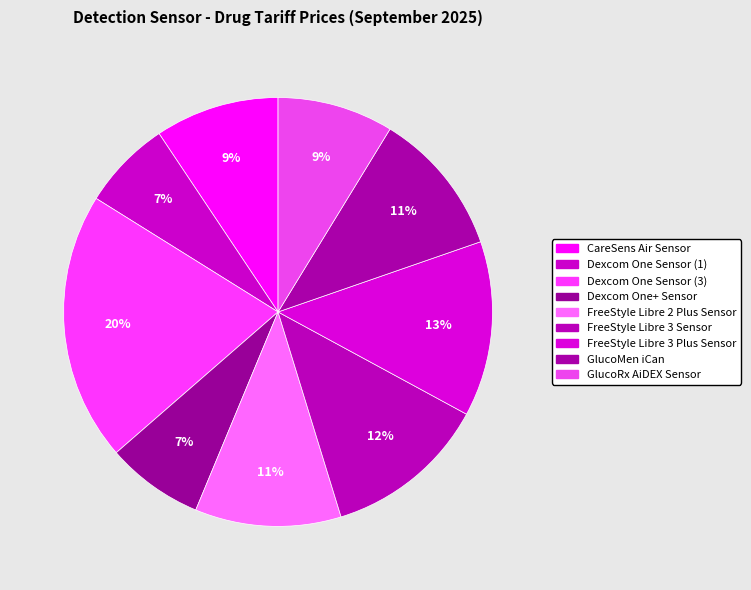

Rank the categories by value from lowest to highest.

Dexcom One Sensor (1), Dexcom One+ Sensor, GlucoRx AiDEX Sensor, CareSens Air Sensor, GlucoMen iCan, FreeStyle Libre 2 Plus Sensor, FreeStyle Libre 3 Sensor, FreeStyle Libre 3 Plus Sensor, Dexcom One Sensor (3)